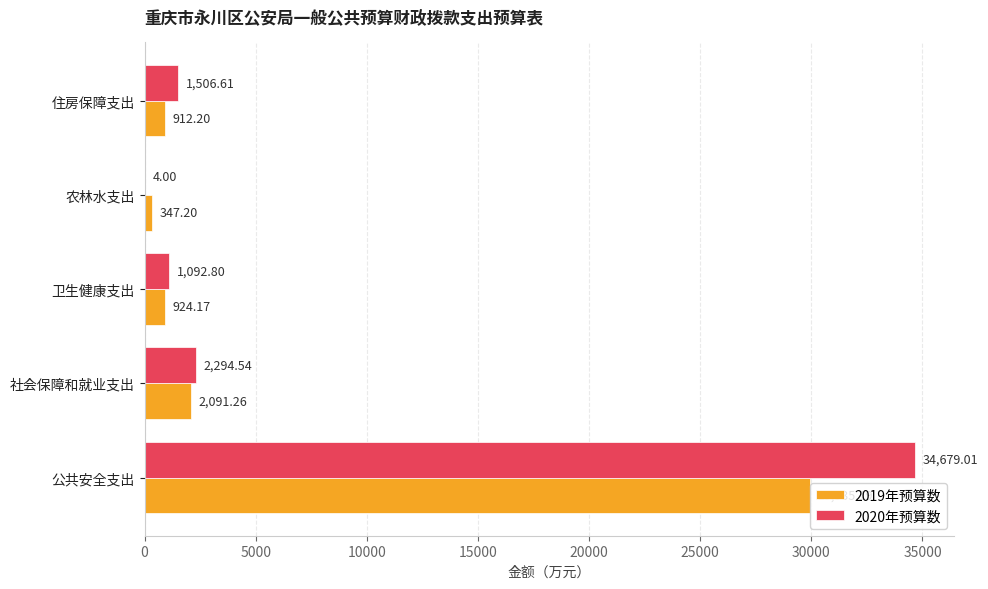

What is the maximum value for 2019年预算数?

29935.2